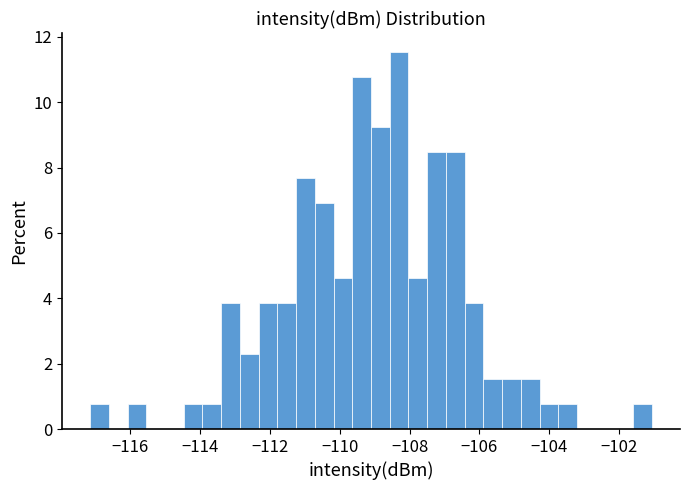

Read against the x-axis, roughly where is the centre of the tallest bar?

-108.4